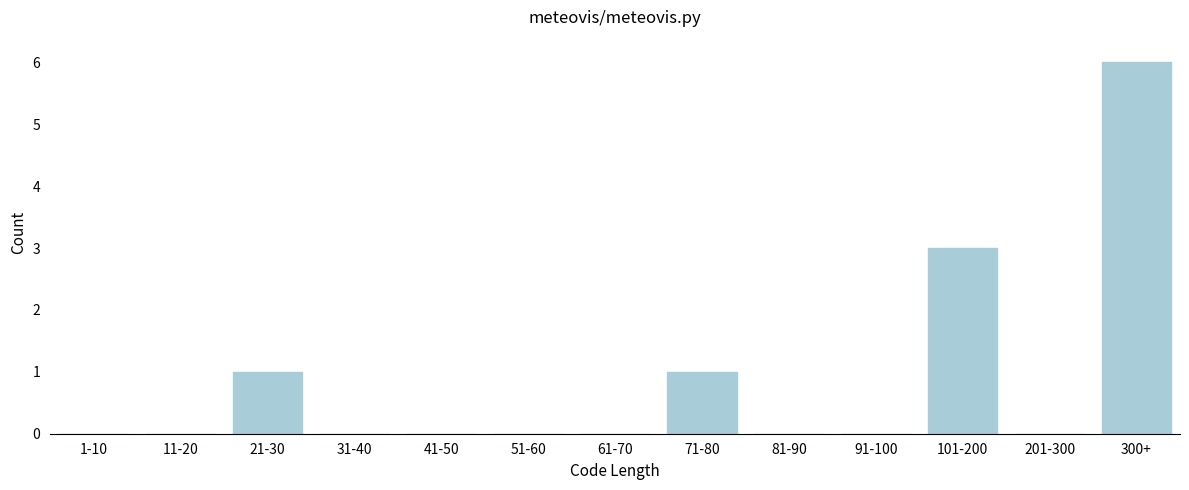

Reading left to right, list all the values displayed in this chart.

1-10=0	11-20=0	21-30=1	31-40=0	41-50=0	51-60=0	61-70=0	71-80=1	81-90=0	91-100=0	101-200=3	201-300=0	300+=6